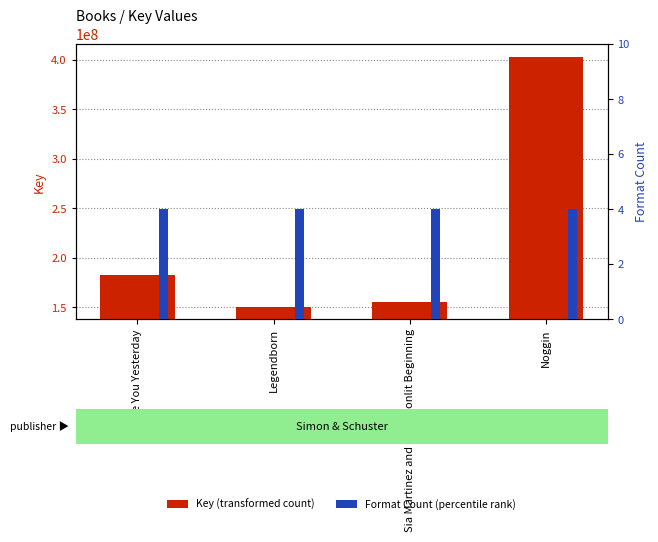

Reading right to left, list all the values displayed in this chart.

Key (transformed count): 403385077	155806780	150878518	183091718
Format Count (percentile rank): 4	4	4	4